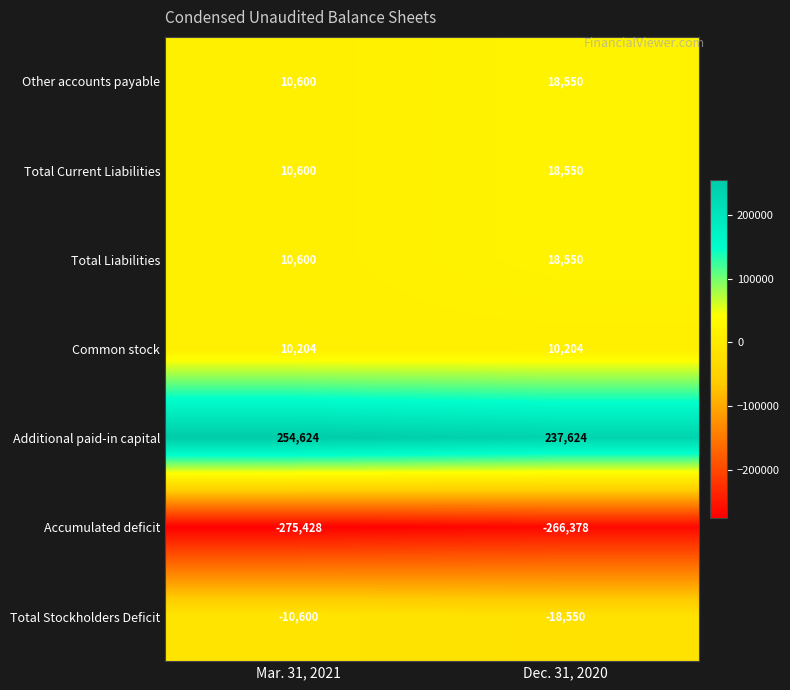

The value of Common stock at Dec. 31, 2020 is 4239. True or false?

False